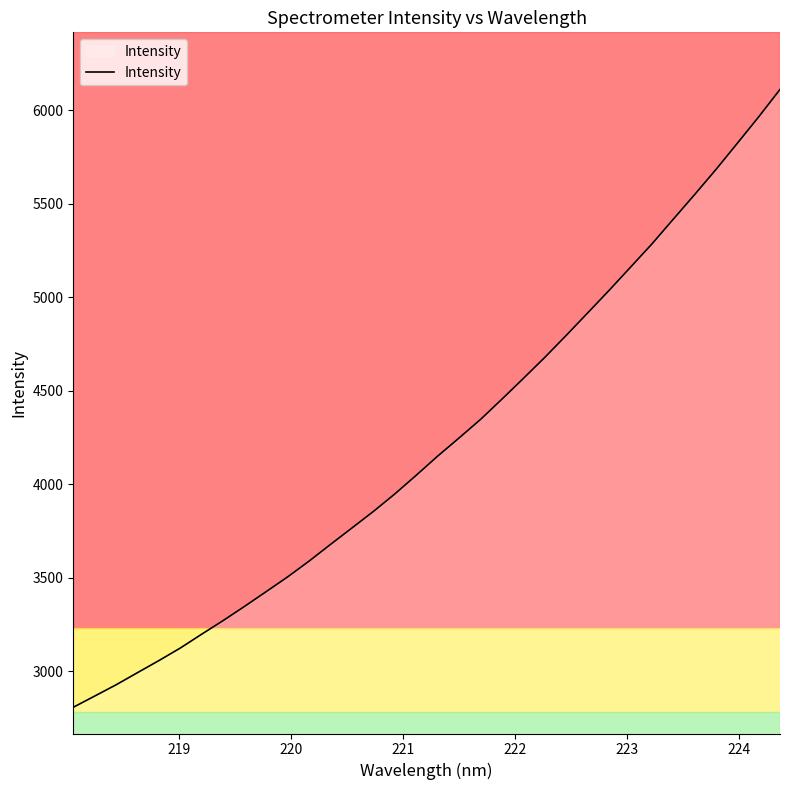

What is the minimum value shown in the chart?

2806.3